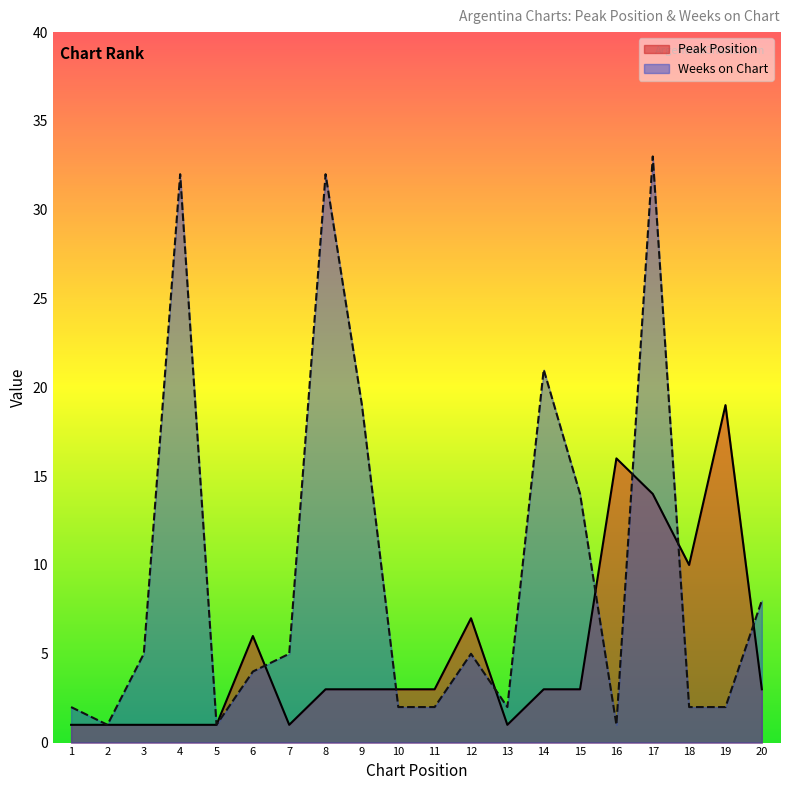

What is the sum of all Peak Position values?

100